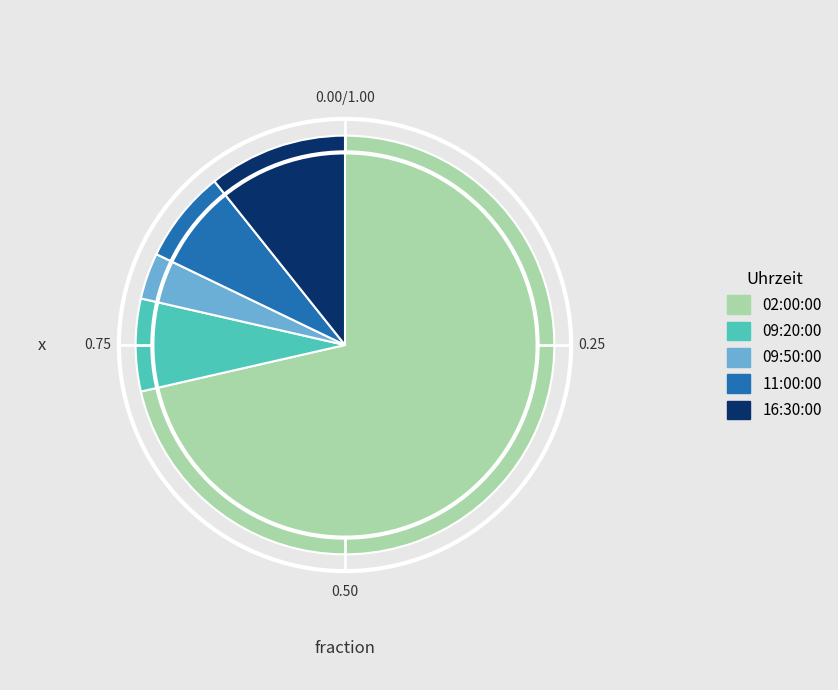

Which has a higher value, 16:30:00 or 11:00:00?

16:30:00